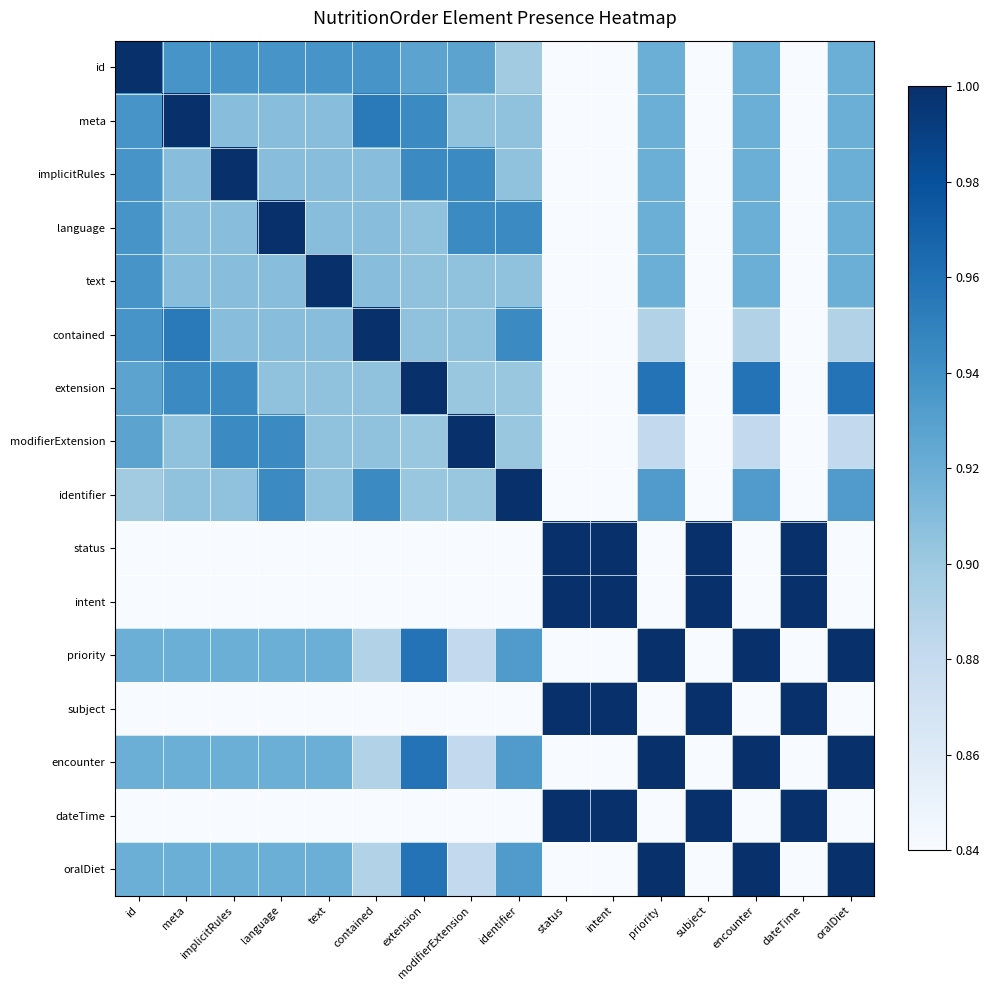

Between identifier and oralDiet, which series saw the biggest shift?

identifier